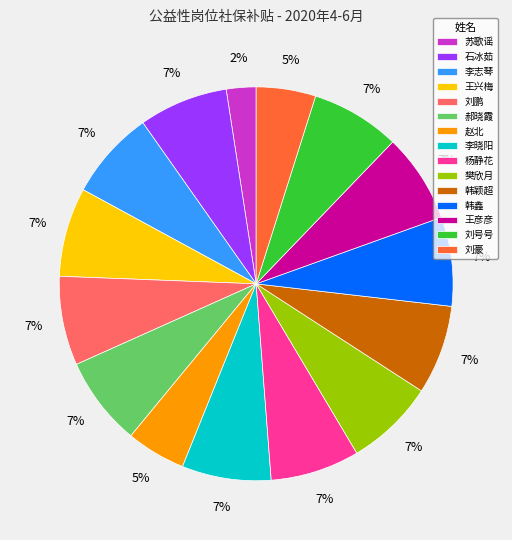

Is it true that 王彦彦 is 16% of the pie?

False